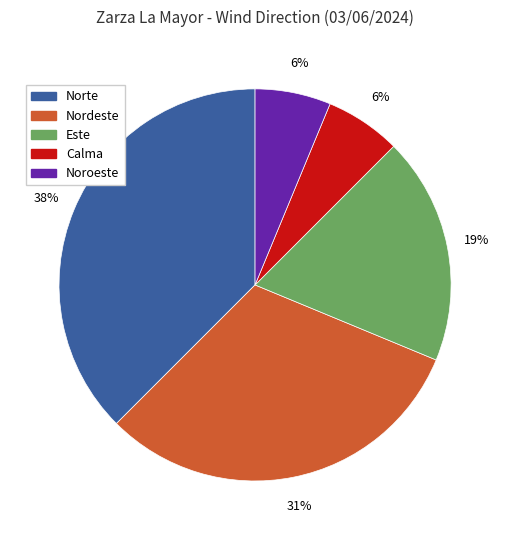

Which has a higher value, Nordeste or Noroeste?

Nordeste